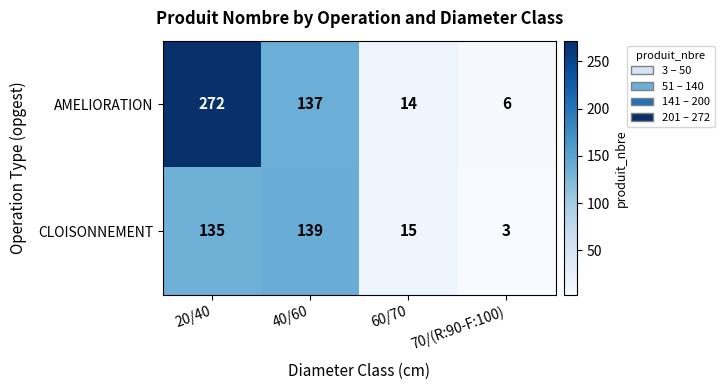

What is the spread (max minus min) of values at 40/60?

2